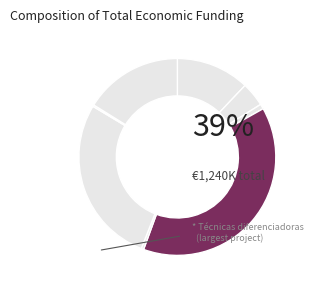

To the nearest percent, what is the difference between the largest and smallest slice percentages?

38%